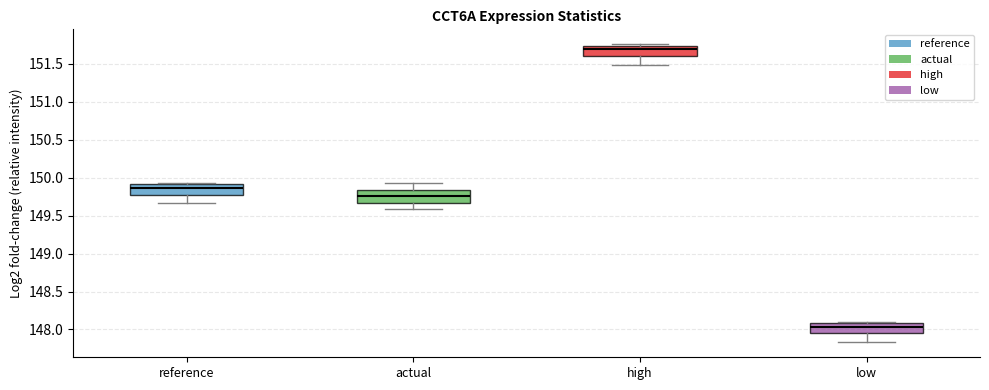

Which box's median line is the highest?

high